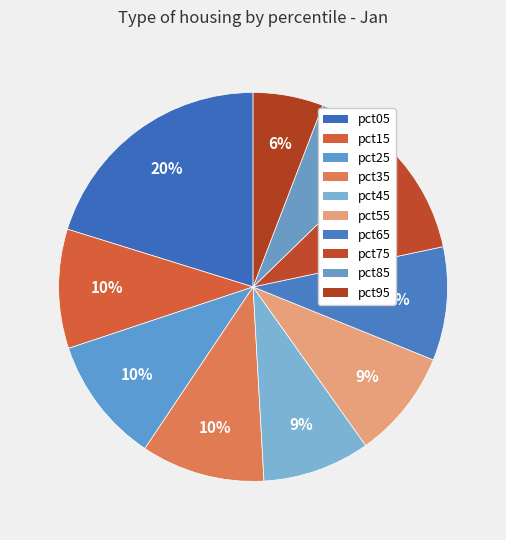

How many segments does this pie chart have?

10